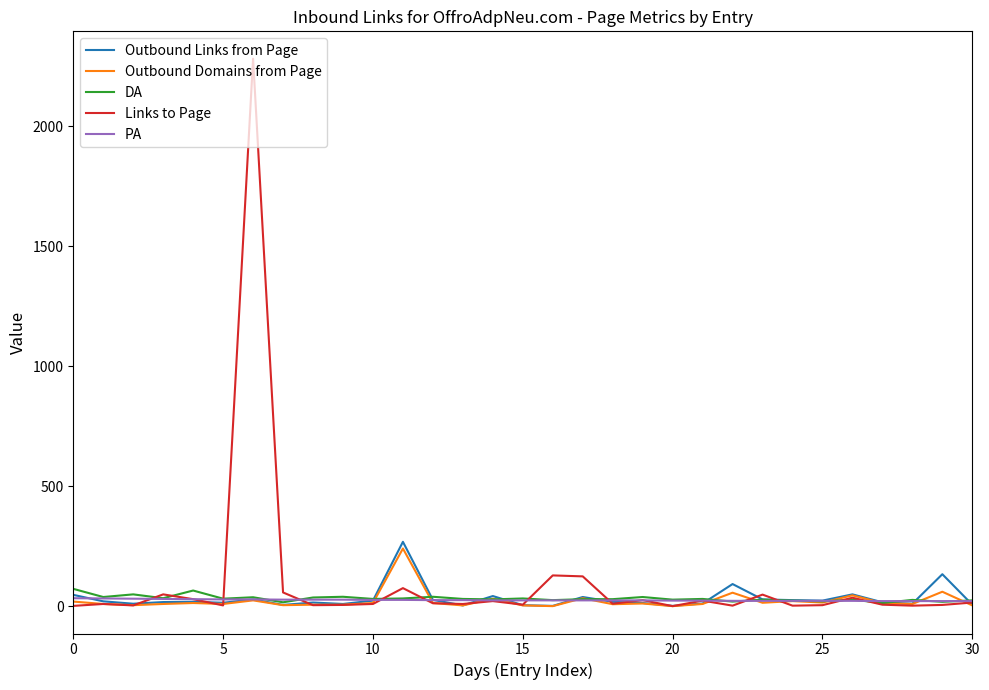

Which series has the largest range (max minus min)?

Links to Page